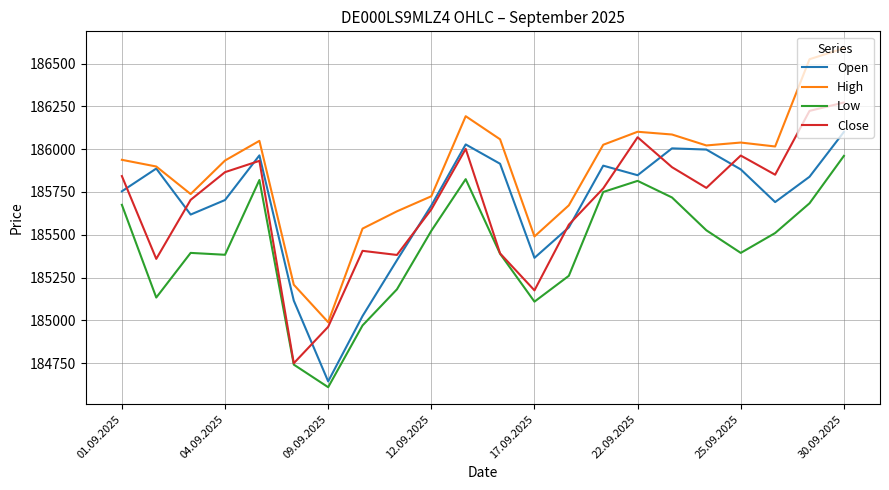

What is the minimum value for High?

184989